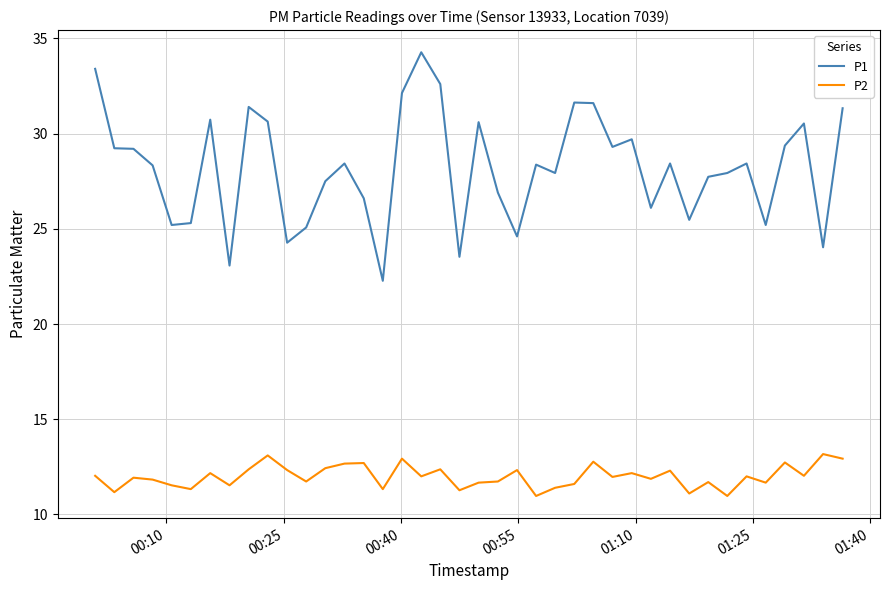

True or false: P2 and P1 cross at least once.

False